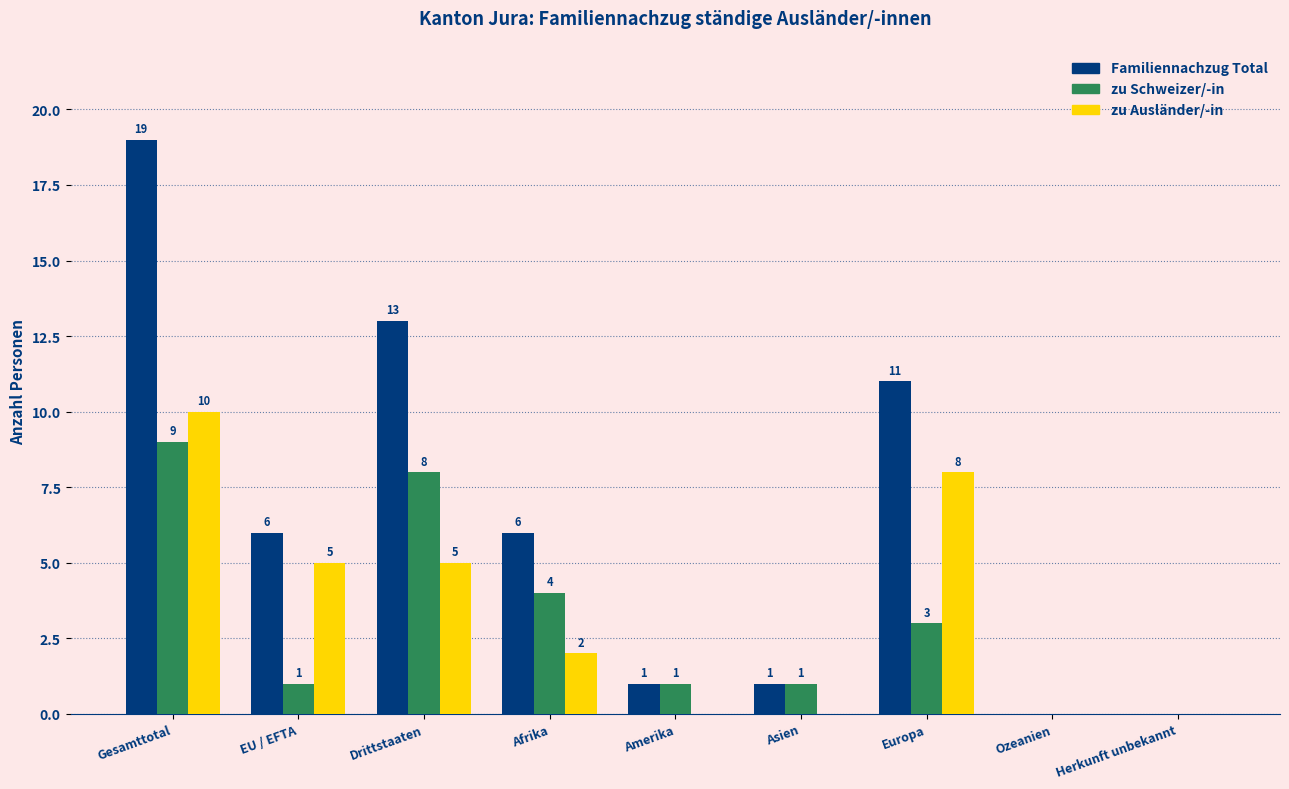

Reading left to right, transcribe all the data shown in this chart.

Familiennachzug Total: Gesamttotal=19	EU / EFTA=6	Drittstaaten=13	Afrika=6	Amerika=1	Asien=1	Europa=11	Ozeanien=0	Herkunft unbekannt=0
zu Schweizer/-in: Gesamttotal=9	EU / EFTA=1	Drittstaaten=8	Afrika=4	Amerika=1	Asien=1	Europa=3	Ozeanien=0	Herkunft unbekannt=0
zu Ausländer/-in: Gesamttotal=10	EU / EFTA=5	Drittstaaten=5	Afrika=2	Amerika=0	Asien=0	Europa=8	Ozeanien=0	Herkunft unbekannt=0